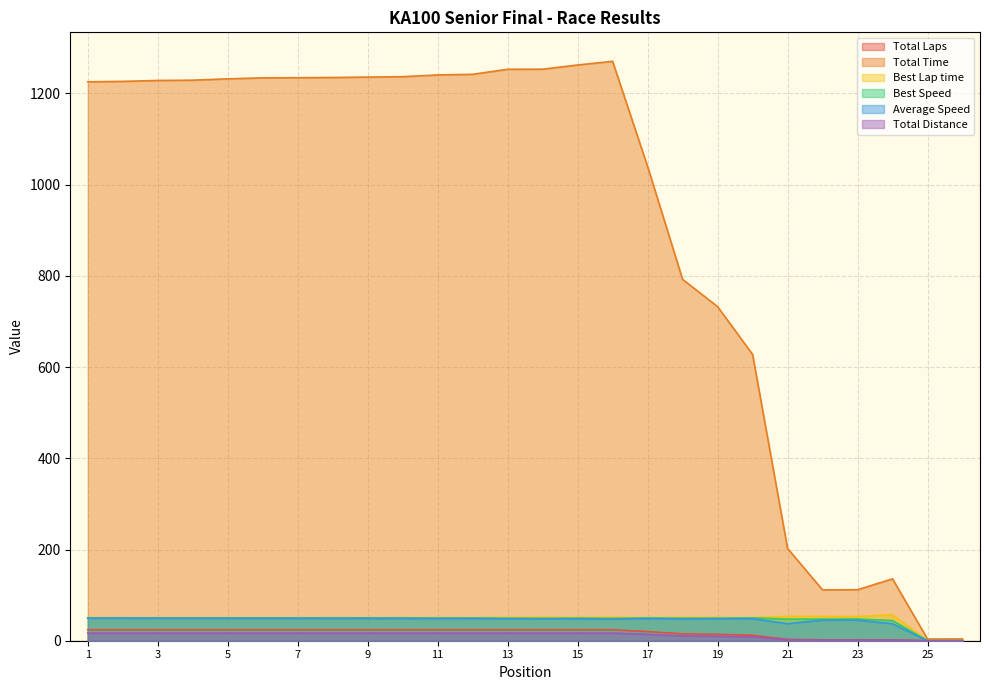

At which category is the sum across all series the highest?

Daniel Eaton